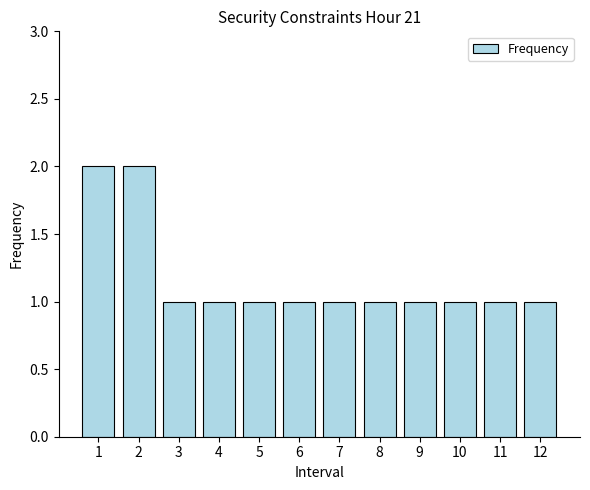

What is the value of the 8th bar from the left?

1